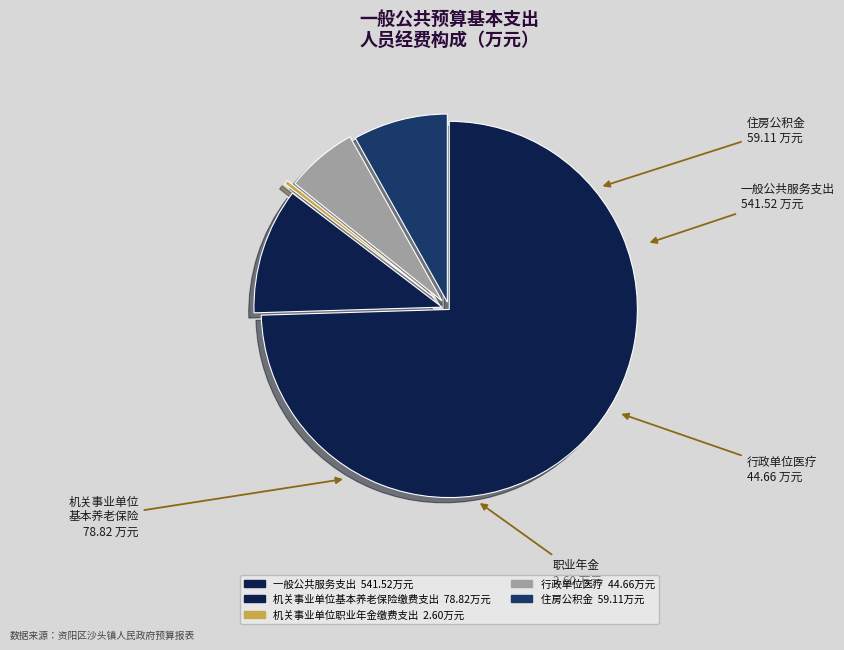

What is the total percentage of 一般公共服务支出 and 机关事业单位基本养老保险缴费支出?

85.4%